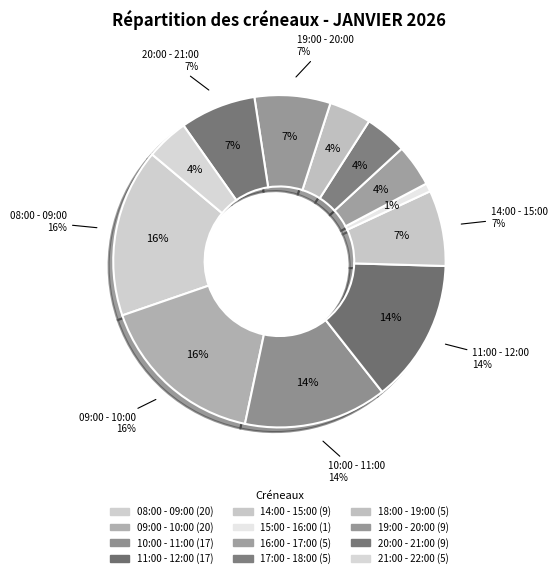

Rank the categories by value from lowest to highest.

15:00 - 16:00, 16:00 - 17:00, 17:00 - 18:00, 18:00 - 19:00, 21:00 - 22:00, 14:00 - 15:00, 19:00 - 20:00, 20:00 - 21:00, 10:00 - 11:00, 11:00 - 12:00, 08:00 - 09:00, 09:00 - 10:00